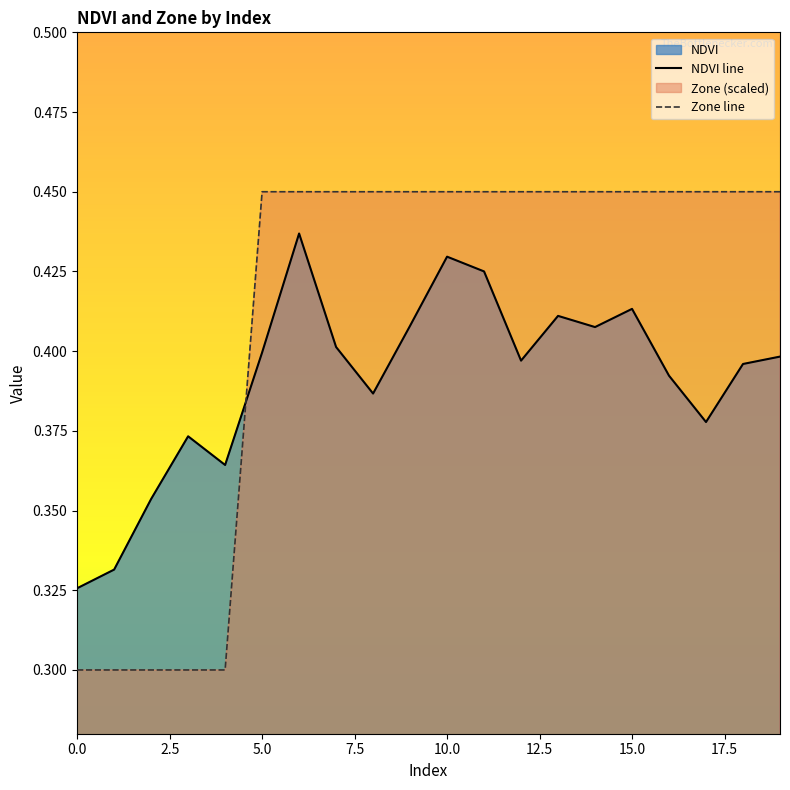

How many lines are shown in the chart?

2